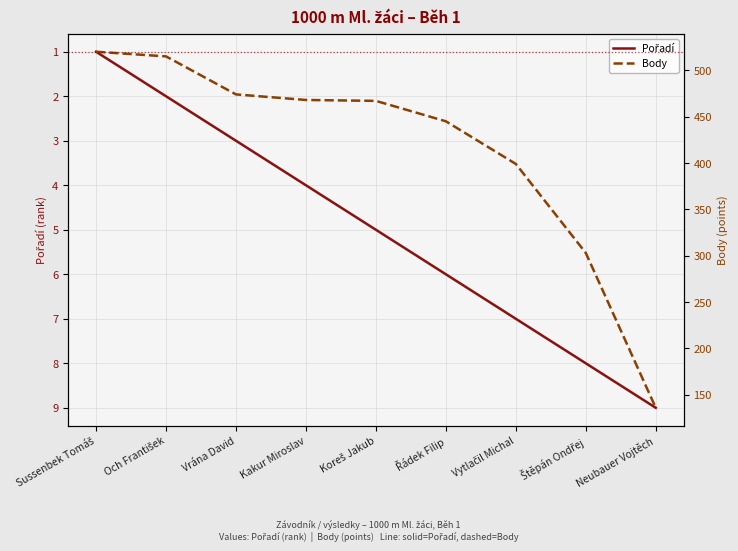

Count the number of data series in this chart.

2